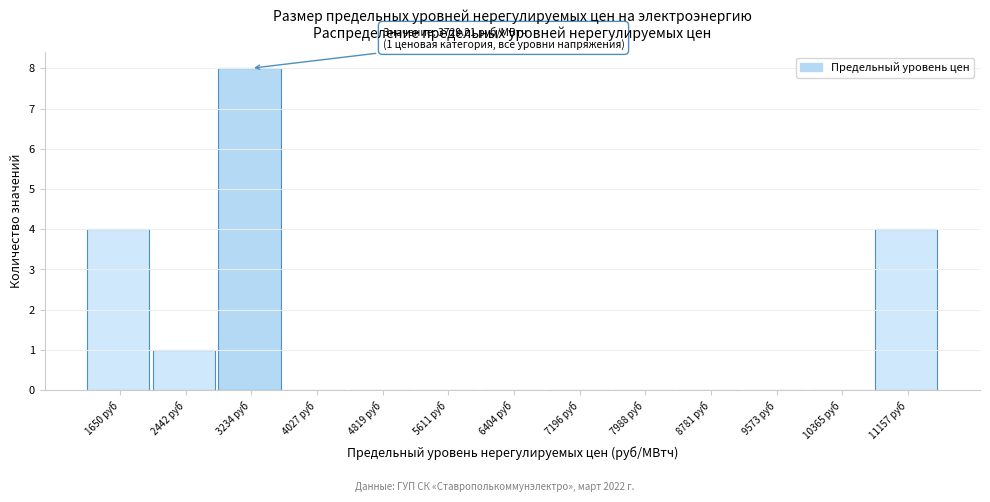

Reading right to left, what are all the values shown in this chart?

11157 руб=4	10365 руб=0	9573 руб=0	8781 руб=0	7988 руб=0	7196 руб=0	6404 руб=0	5611 руб=0	4819 руб=0	4027 руб=0	3234 руб=8	2442 руб=1	1650 руб=4